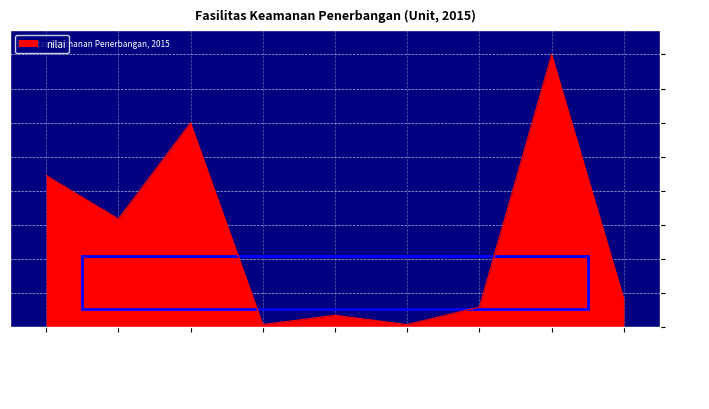

Which has a higher value, Explosive
Detector or X-RAY?

X-RAY